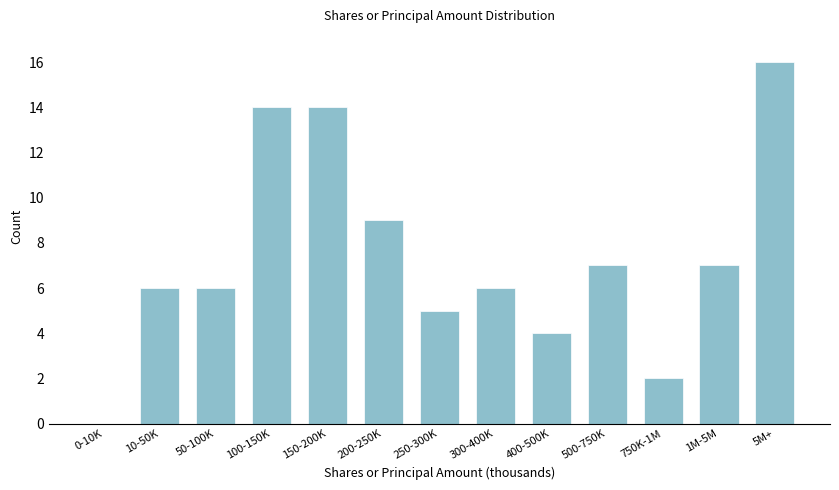

Reading left to right, what are all the values shown in this chart?

0-10K=0	10-50K=6	50-100K=6	100-150K=14	150-200K=14	200-250K=9	250-300K=5	300-400K=6	400-500K=4	500-750K=7	750K-1M=2	1M-5M=7	5M+=16